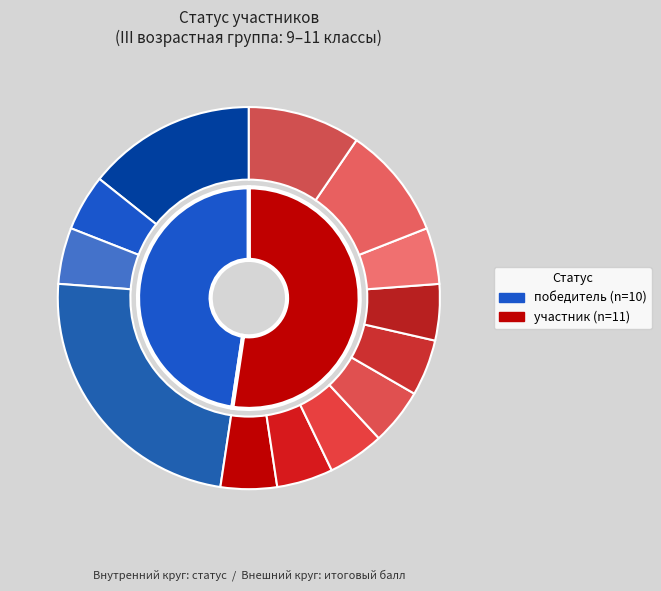

Which category has the smallest portion of the pie?

победитель